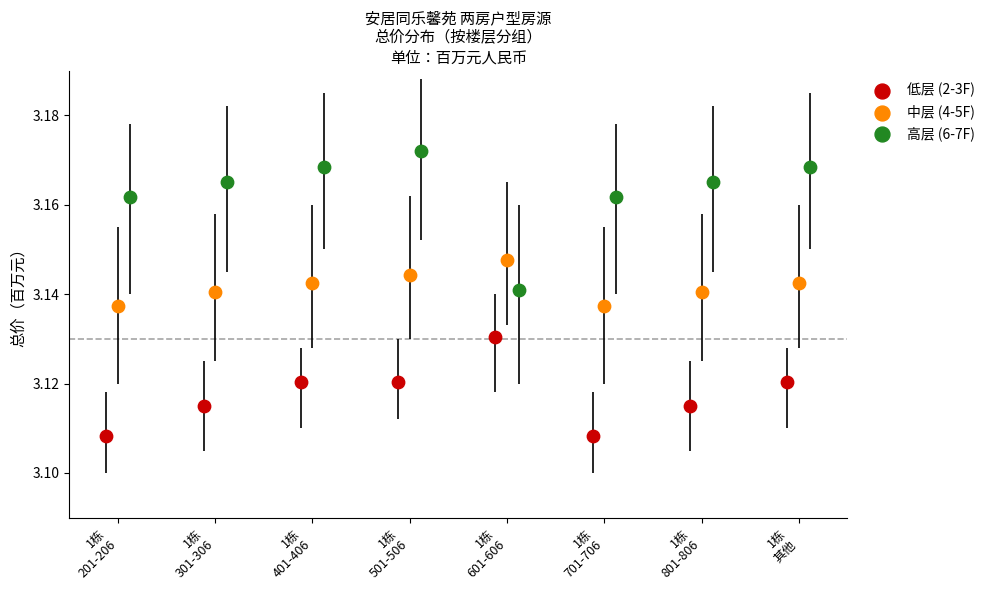

Which series contains the highest Y value?

高层 (6-7F)